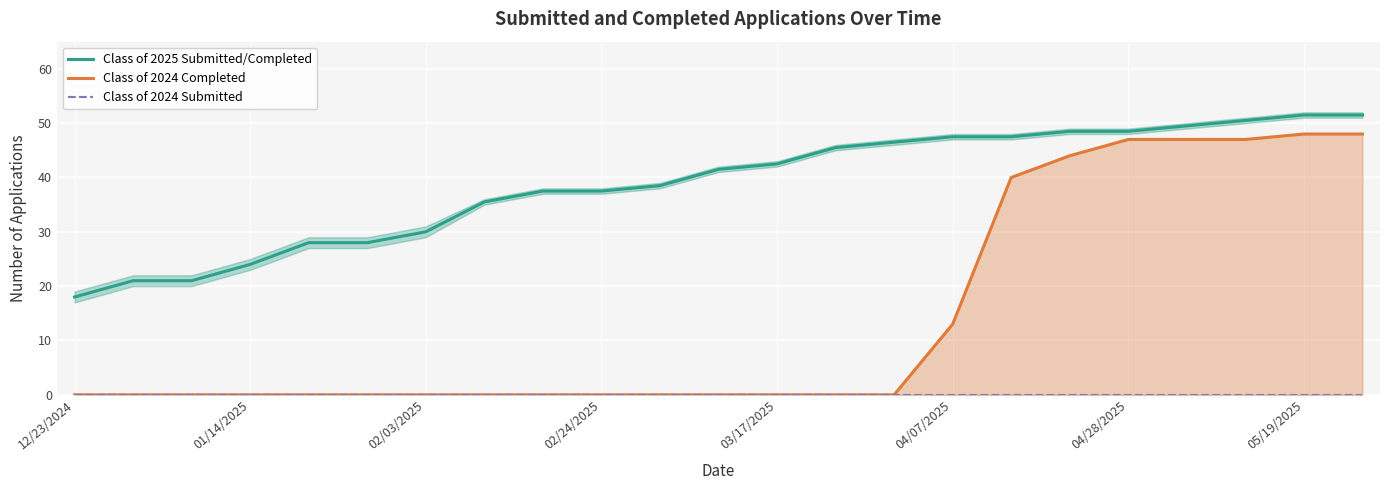

True or false: Class of 2024 Submitted and Class of 2025 Submitted/Completed intersect in this chart.

False